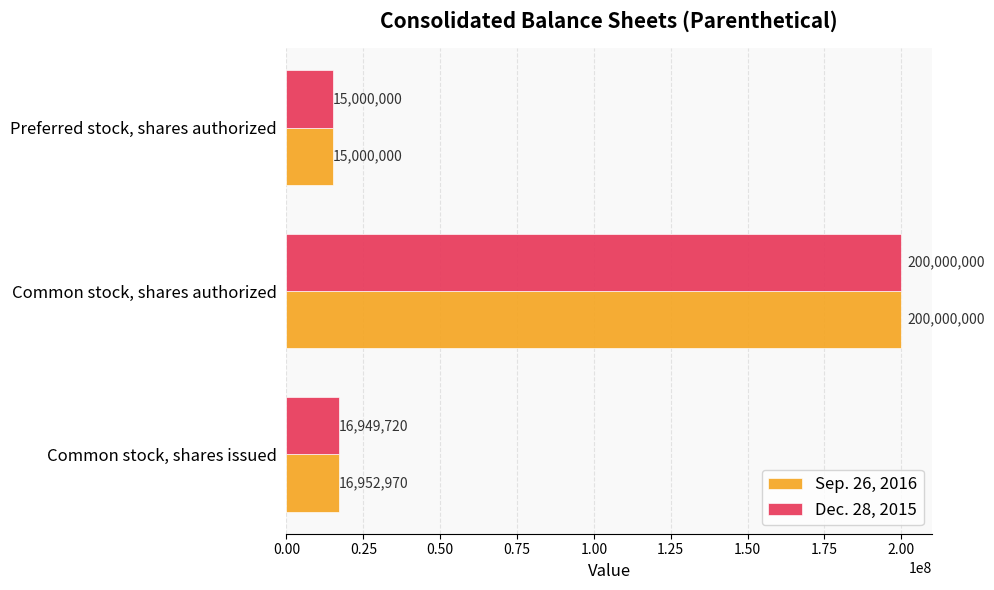

The Sep. 26, 2016 series shows 302262690 at Common stock, shares authorized. True or false?

False